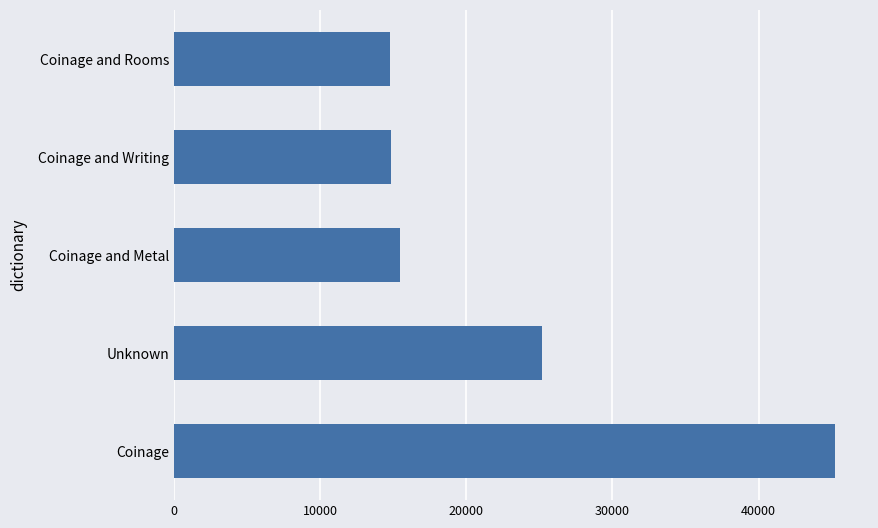

How many distinct data groups are displayed?

1